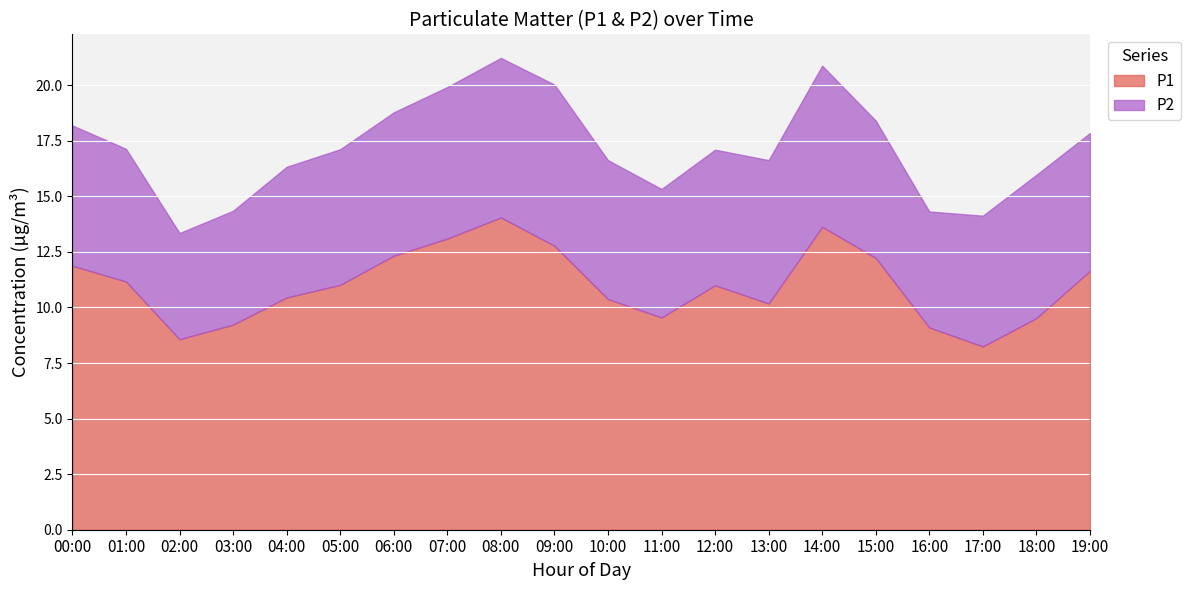

True or false: P2 and P1 cross at least once.

False